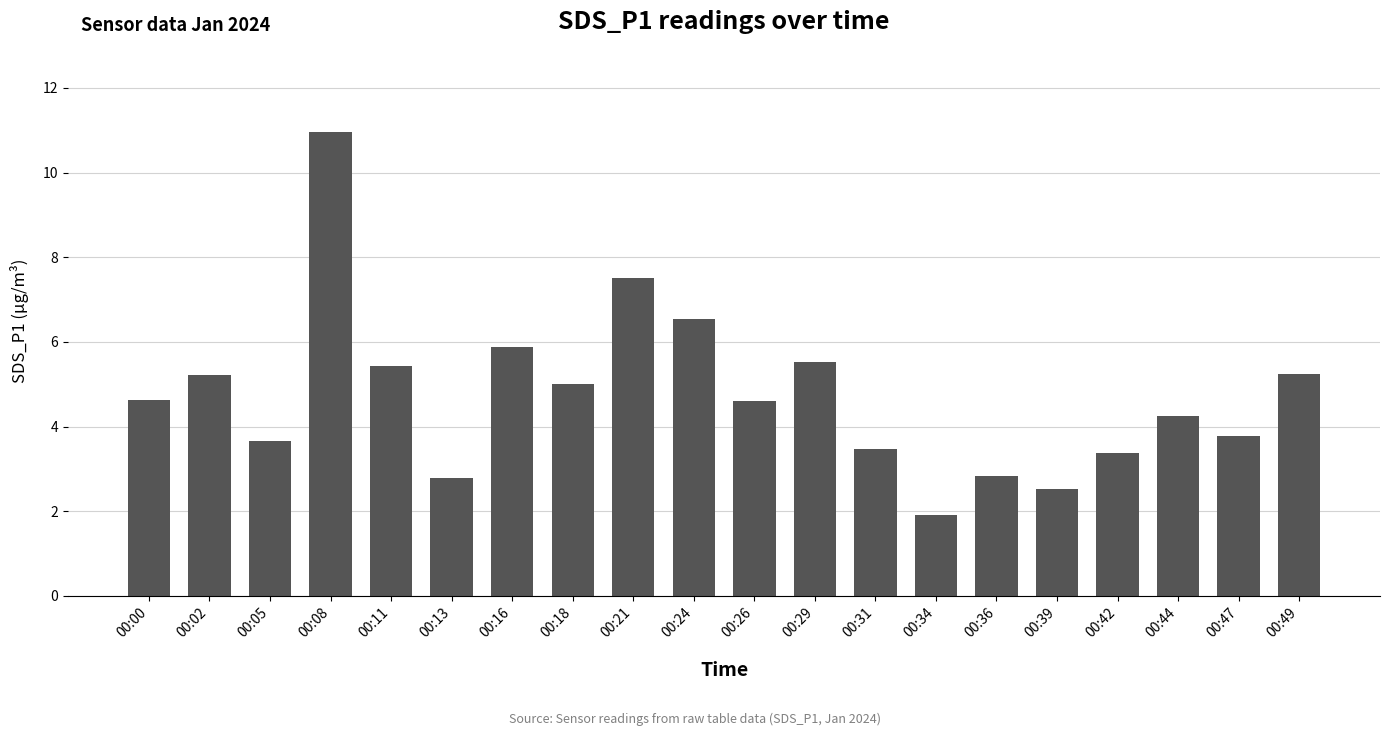

Approximately how many times larger is the value at 00:11 compared to 00:26?

1.2